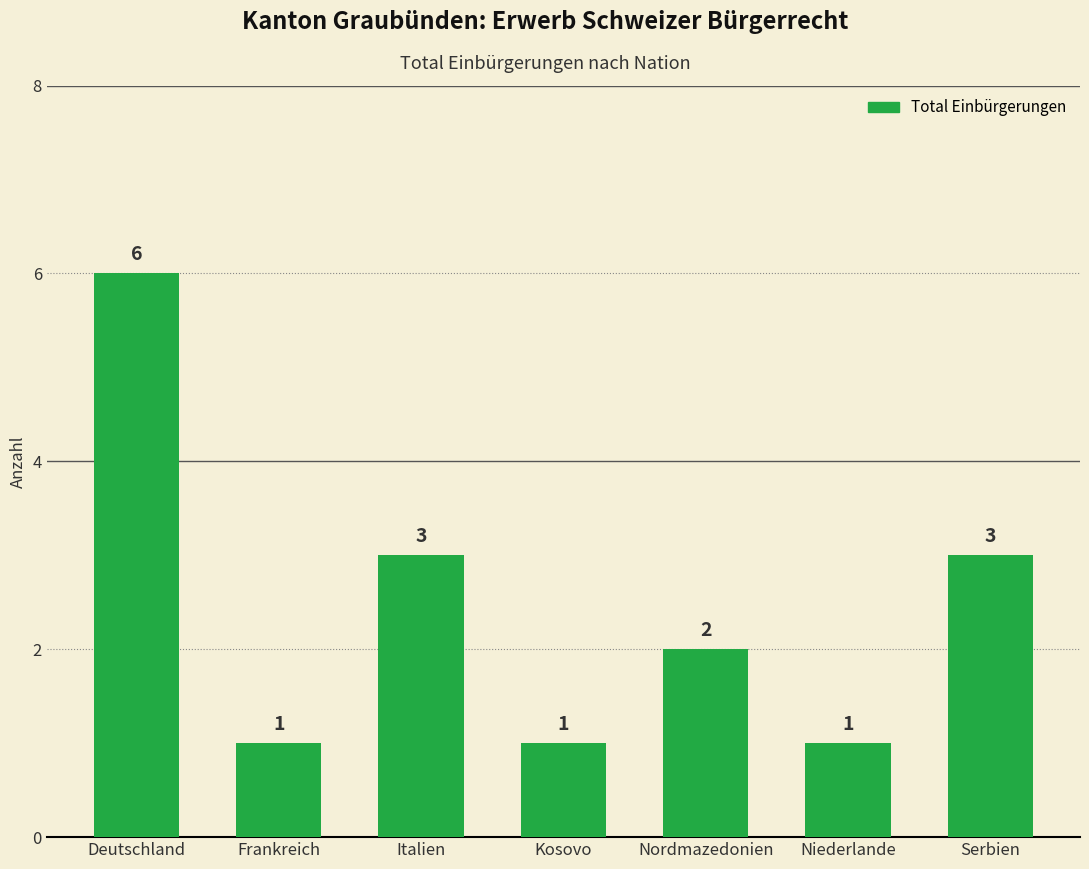

How many values are between 1 and 3?

6